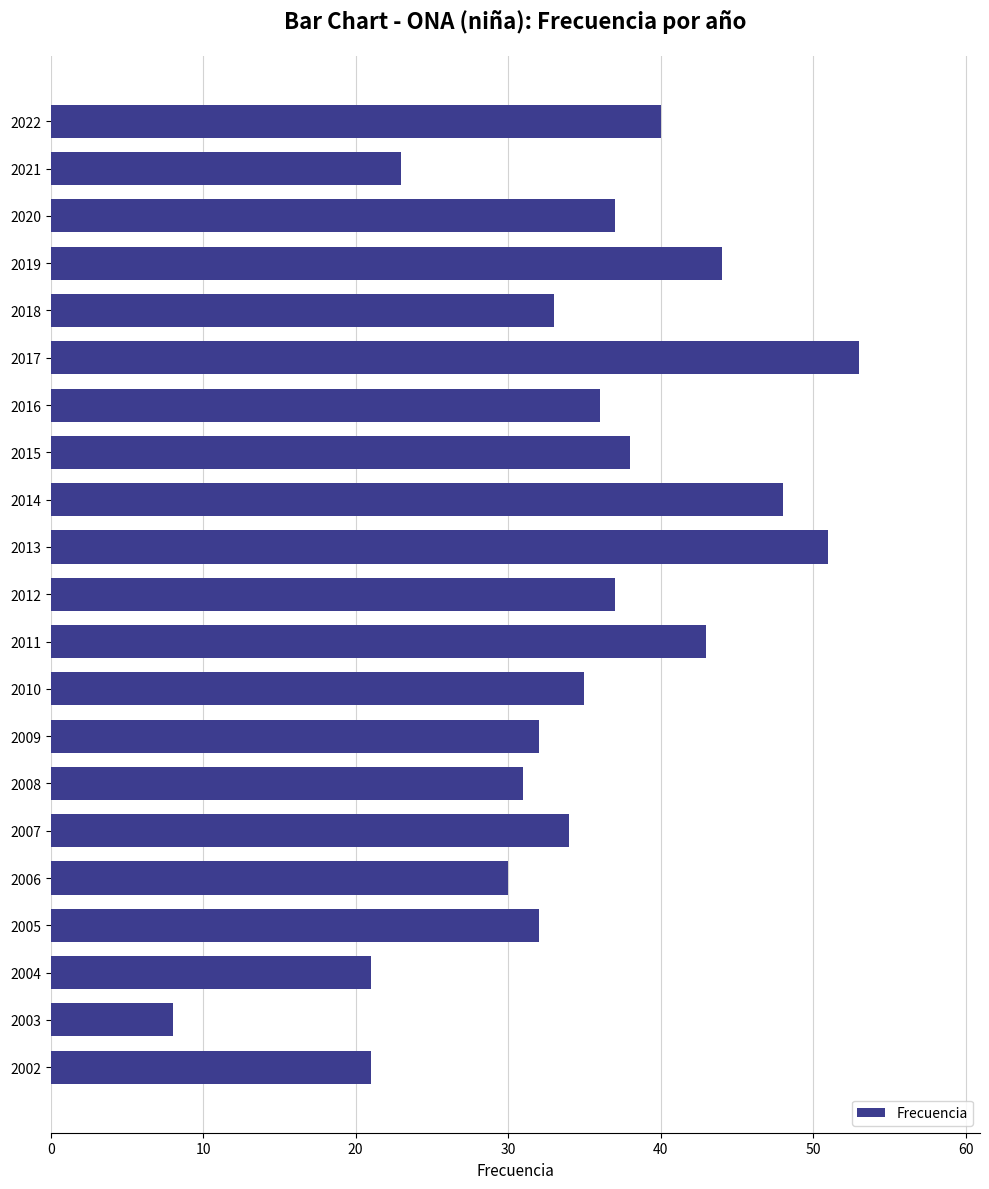

What is the minimum value shown in the chart?

8